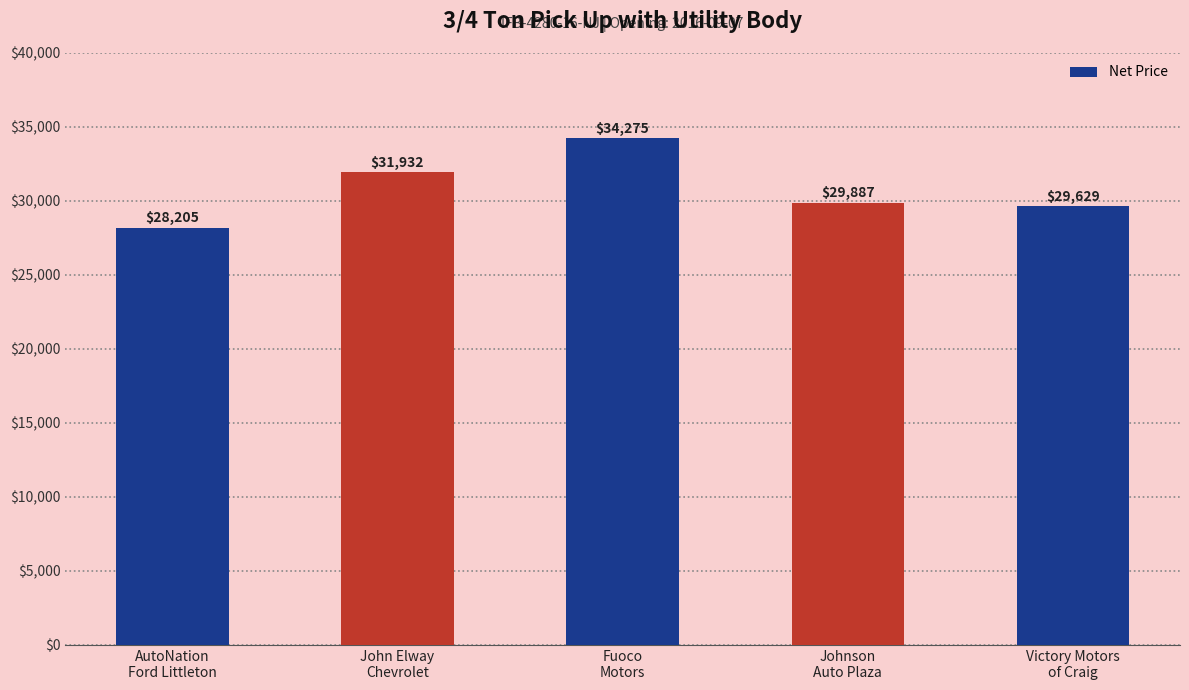

Reading left to right, what are all the values shown in this chart?

AutoNation
Ford Littleton=28205	John Elway
Chevrolet=31932	Fuoco
Motors=34275	Johnson
Auto Plaza=29887	Victory Motors
of Craig=29629